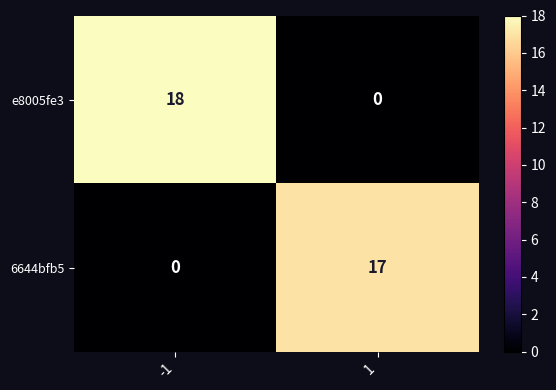

Which series has the largest range (max minus min)?

e8005fe3